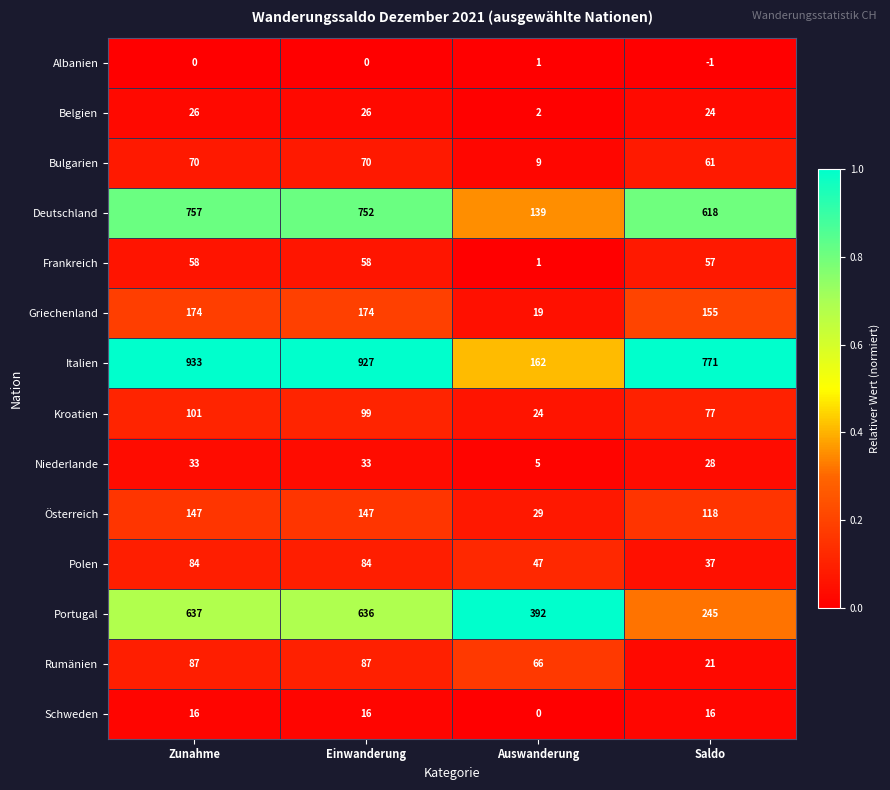

What is the average value of the Niederlande series?

25